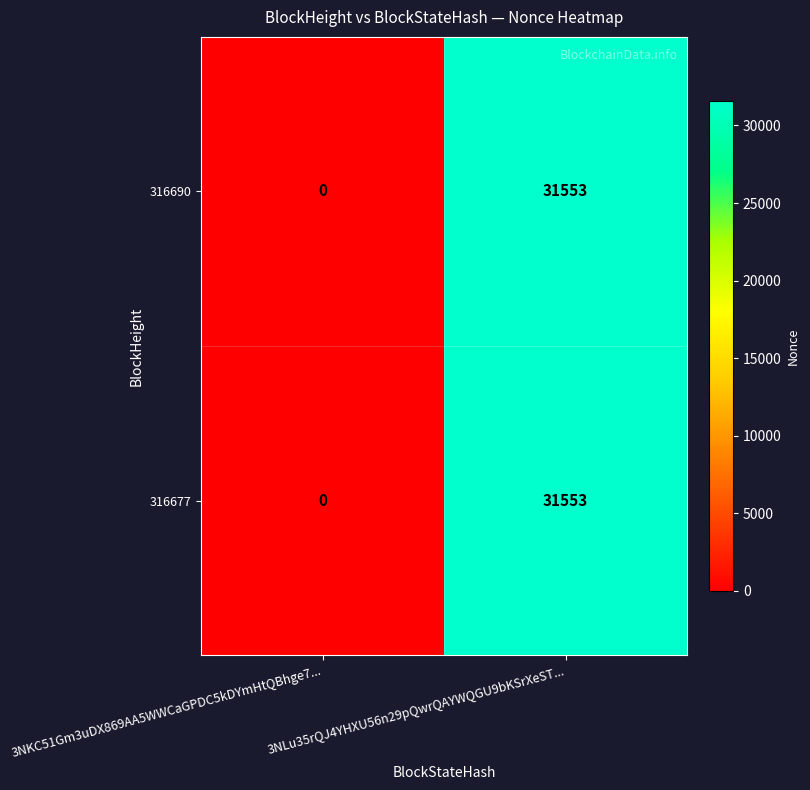

Rank the categories by 316677 value from highest to lowest.

3NLu35rQJ4YHXU56n29pQwrQAYWQGU9bKSrXeST..., 3NKC51Gm3uDX869AA5WWCaGPDC5kDYmHtQBhge7...